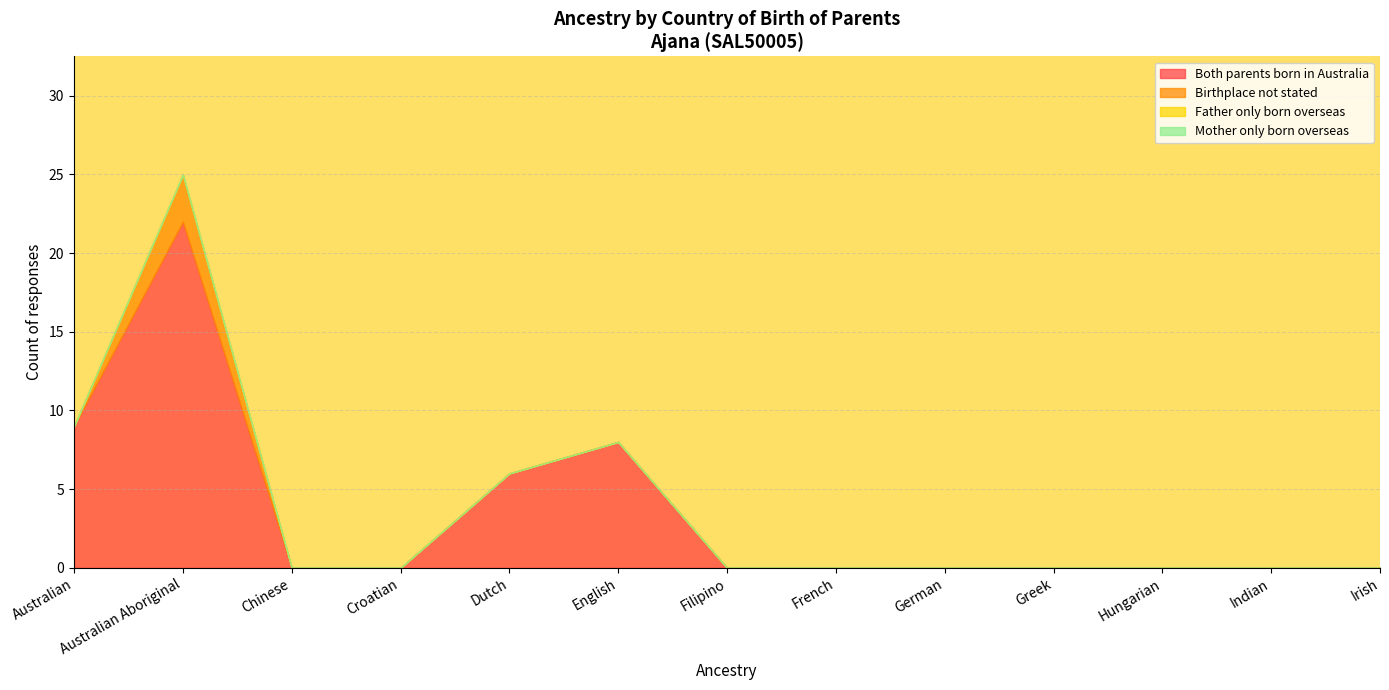

At which category is the sum across all series the highest?

Australian Aboriginal